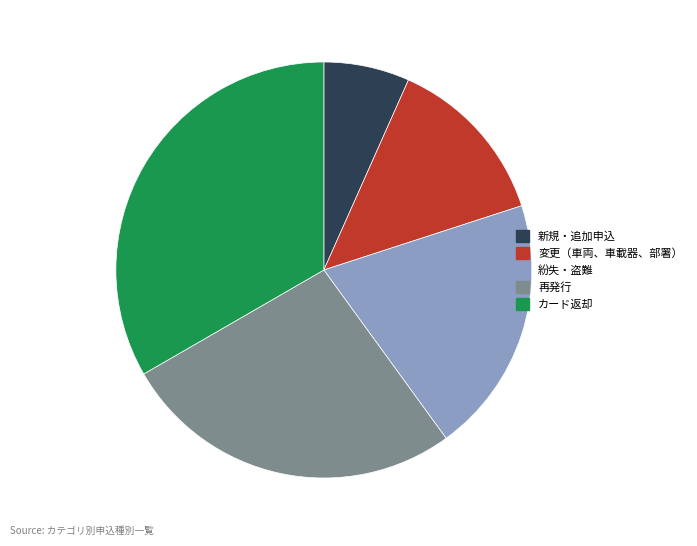

Does 再発行 represent more than half of the total?

No